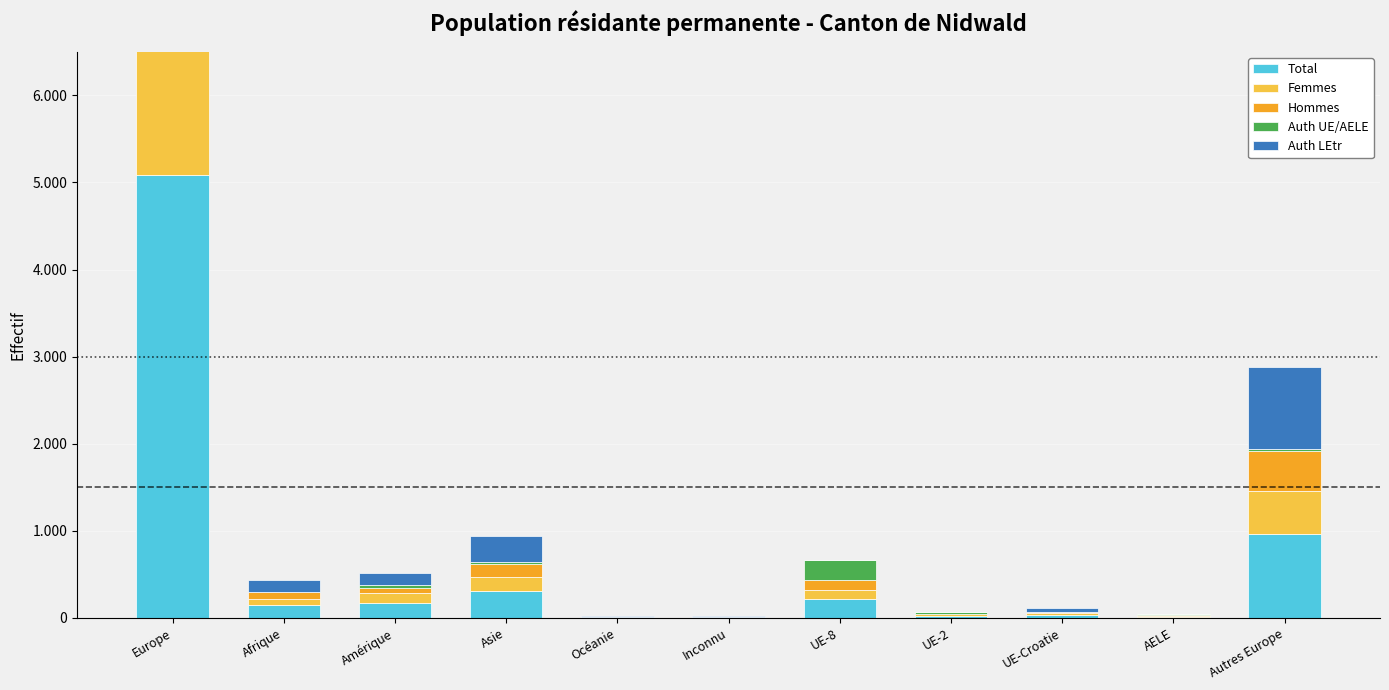

Which series has the largest total across all categories?

Total